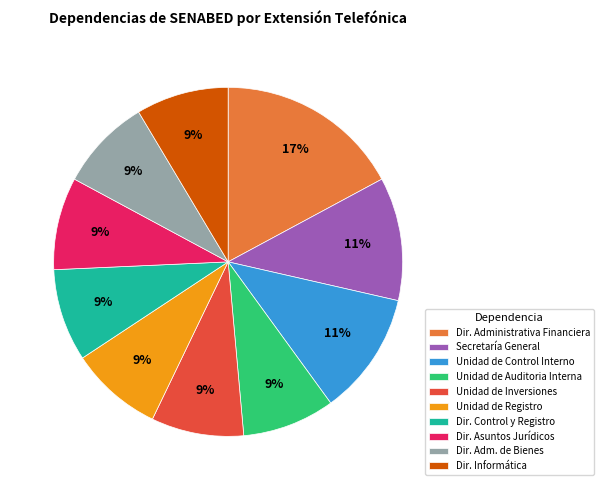

Count the number of slices in the pie.

10